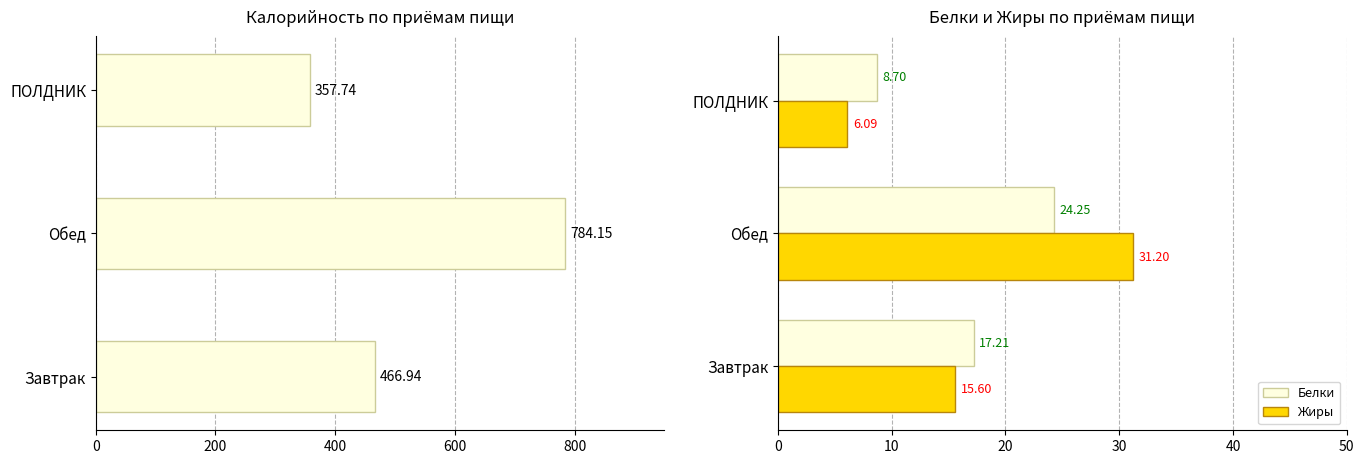

What is the value of the Белки bar at the 1st from the left?

17.2